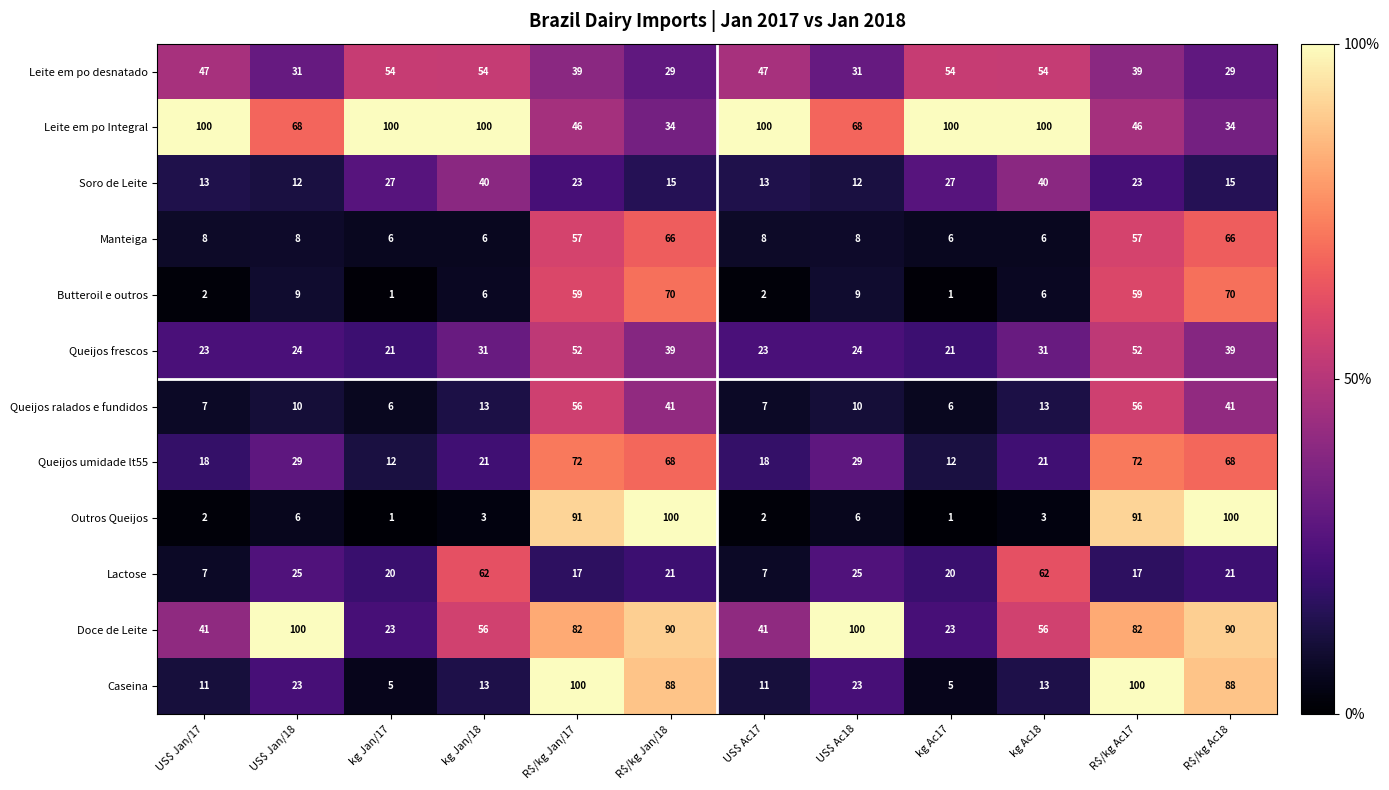

What is the difference between the highest and lowest values at kg Jan/17?

99